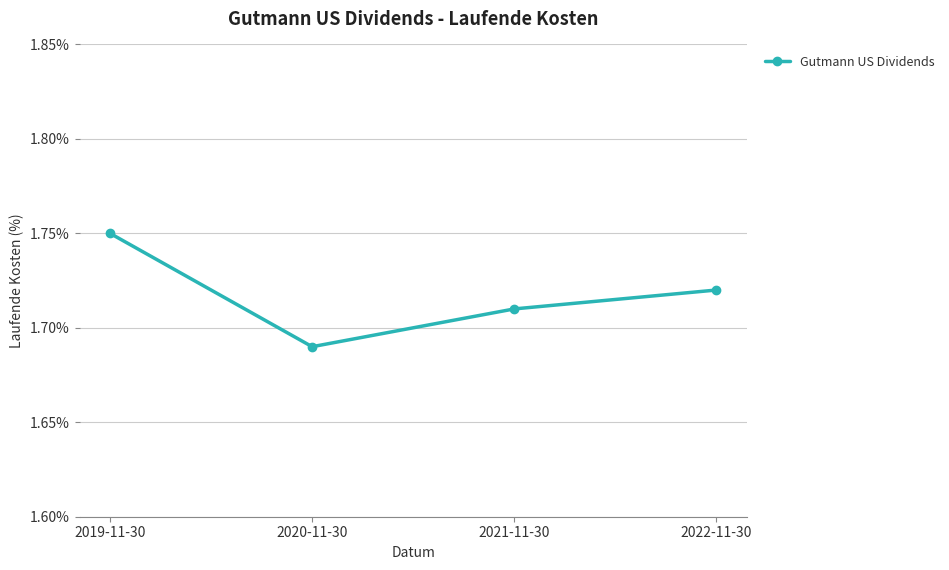

What is the ratio of the value at 2020-11-30 to the value at 2022-11-30?

1.0